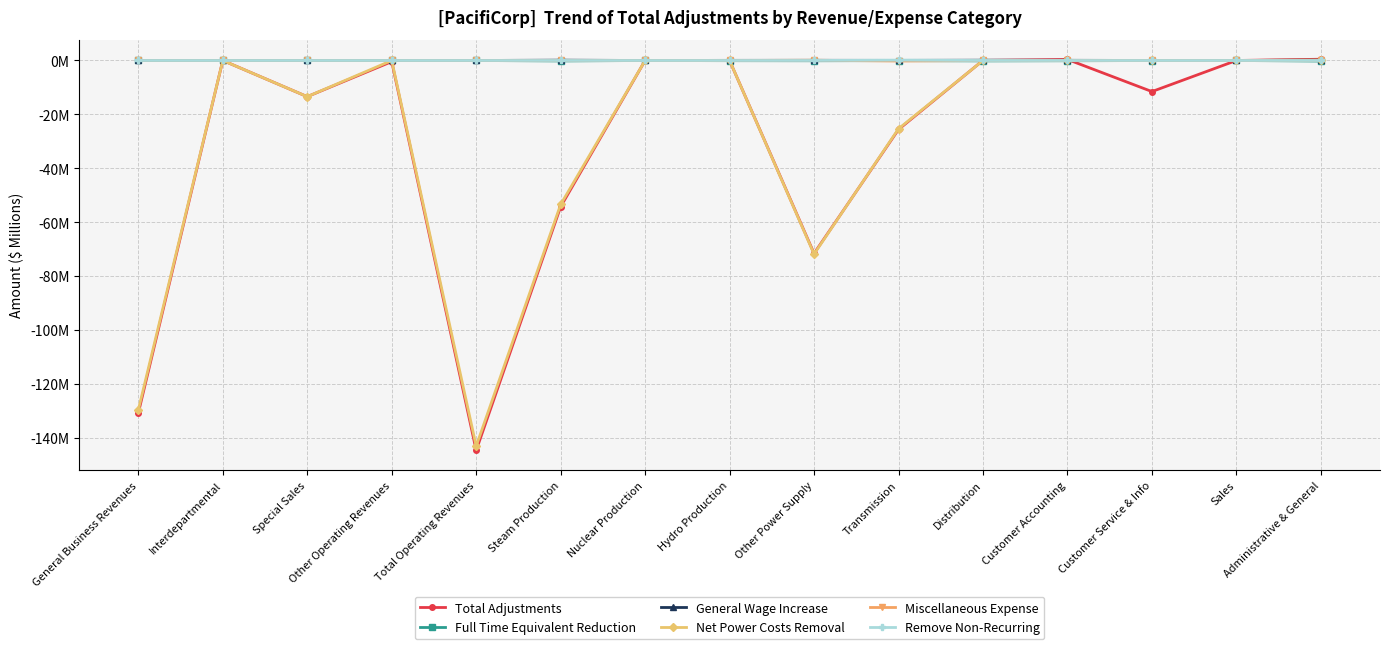

What are all the series names shown in the legend?

Total Adjustments, Full Time Equivalent Reduction, General Wage Increase, Net Power Costs Removal, Miscellaneous Expense, Remove Non-Recurring